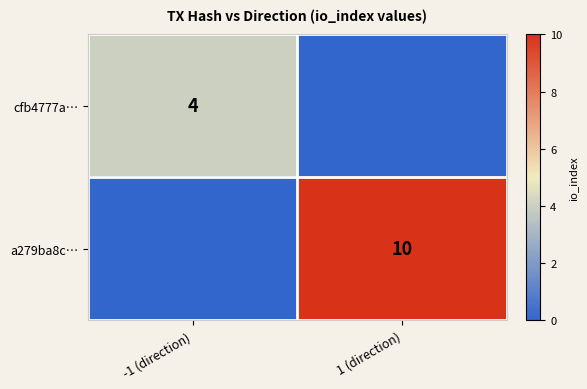

Is it true that a279ba8c… equals 18 at 1 (direction)?

False